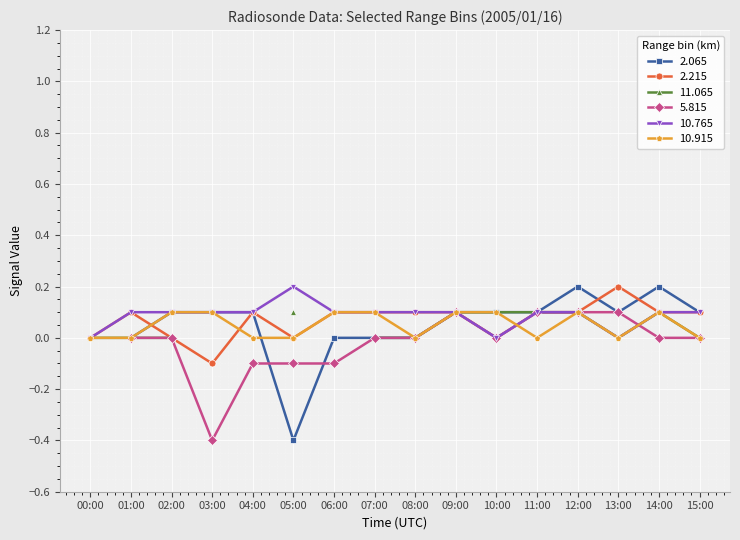

The value of 10.765 at 02:00 is 0.1. True or false?

True